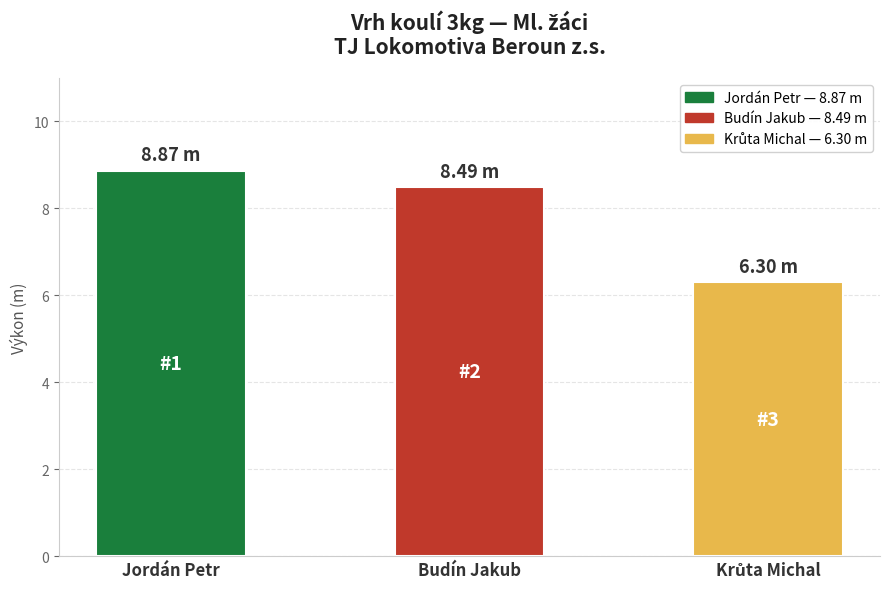

What value does the data have at Budín Jakub?

8.5